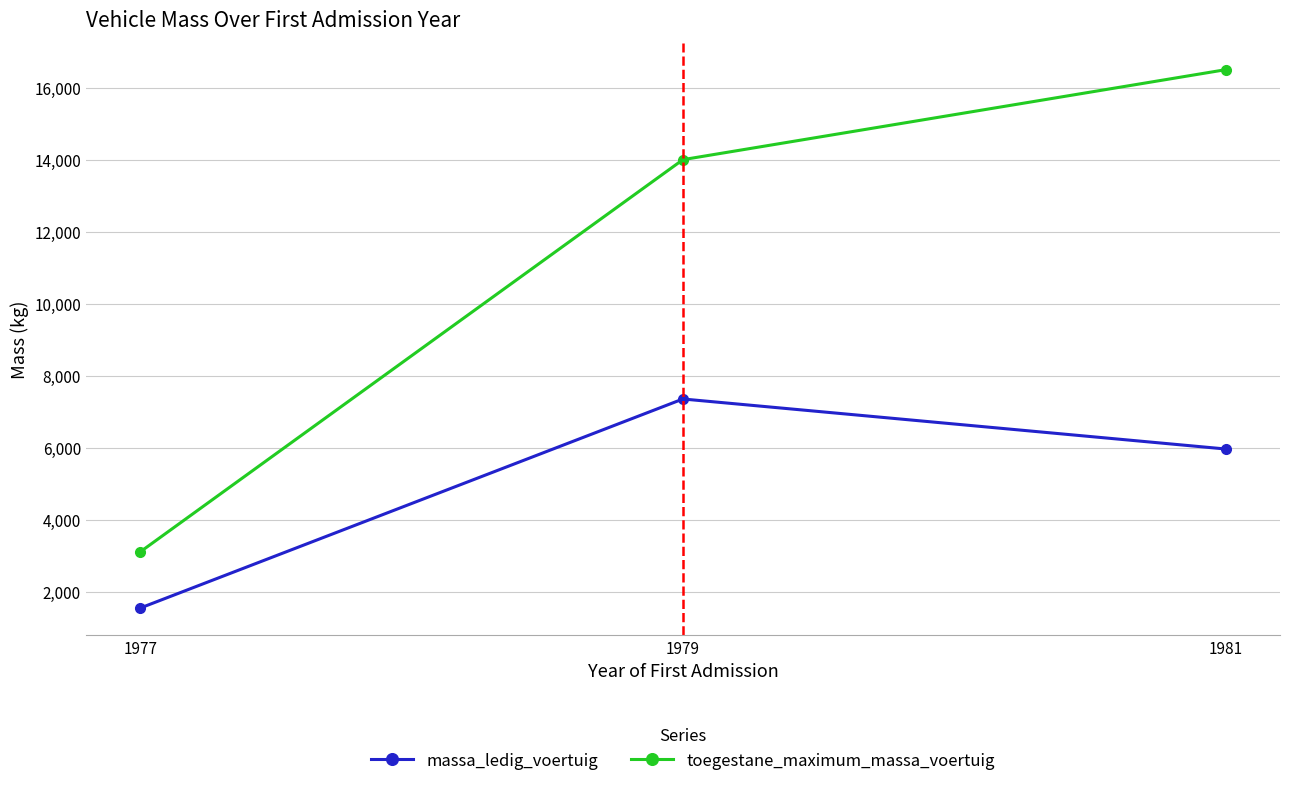

What is the maximum value shown in the chart?

16500